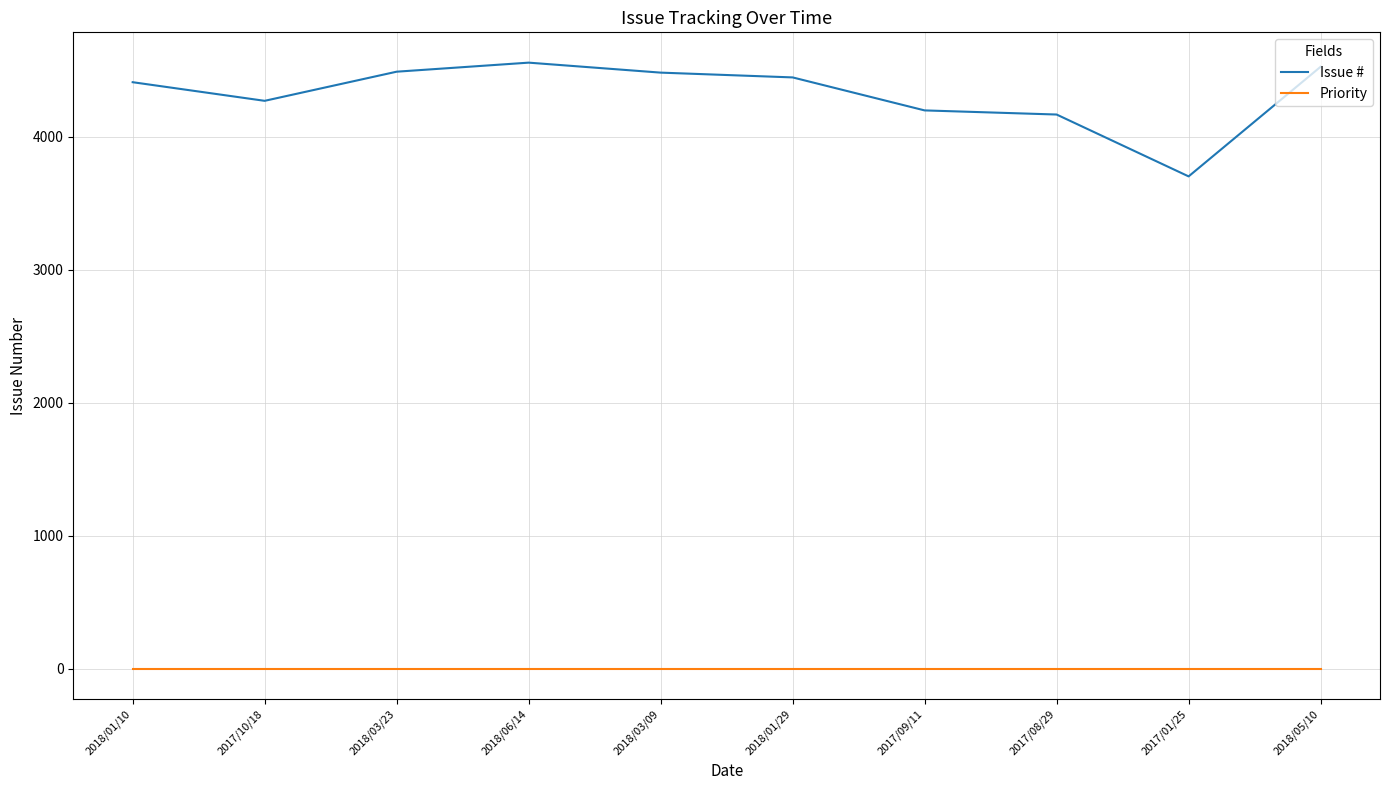

At 2017/10/18, list the series in order from smallest to largest.

Priority, Issue #